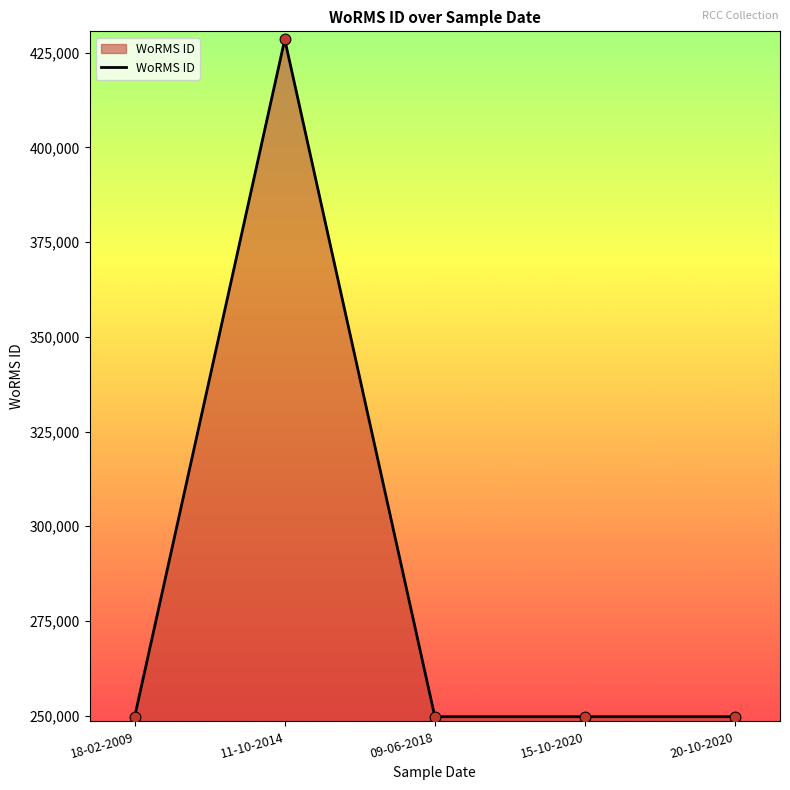

What is the ratio of the value at 15-10-2020 to the value at 18-02-2009?

1.0